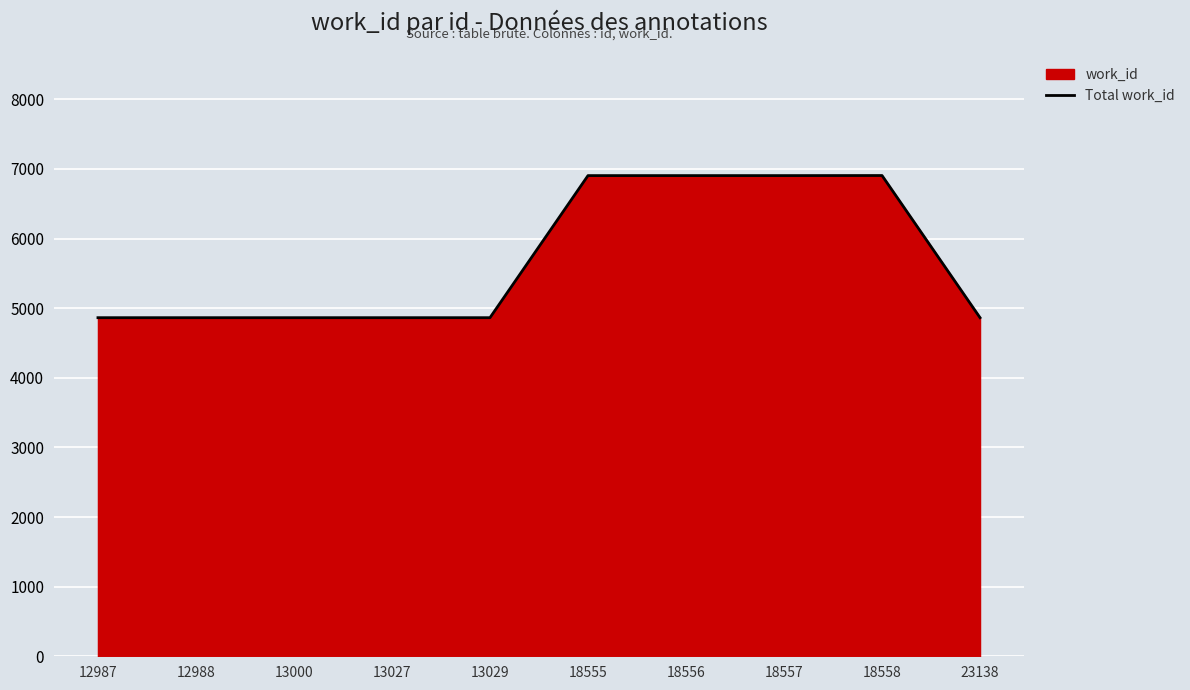

Reading left to right, what are all the values shown in this chart?

4864	4864	4864	4864	4864	6905	6905	6905	6906	4864